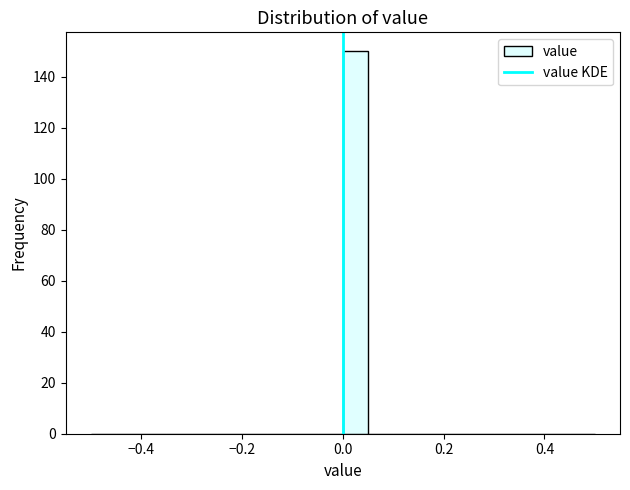

Read against the x-axis, roughly where is the centre of the tallest bar?

0.02